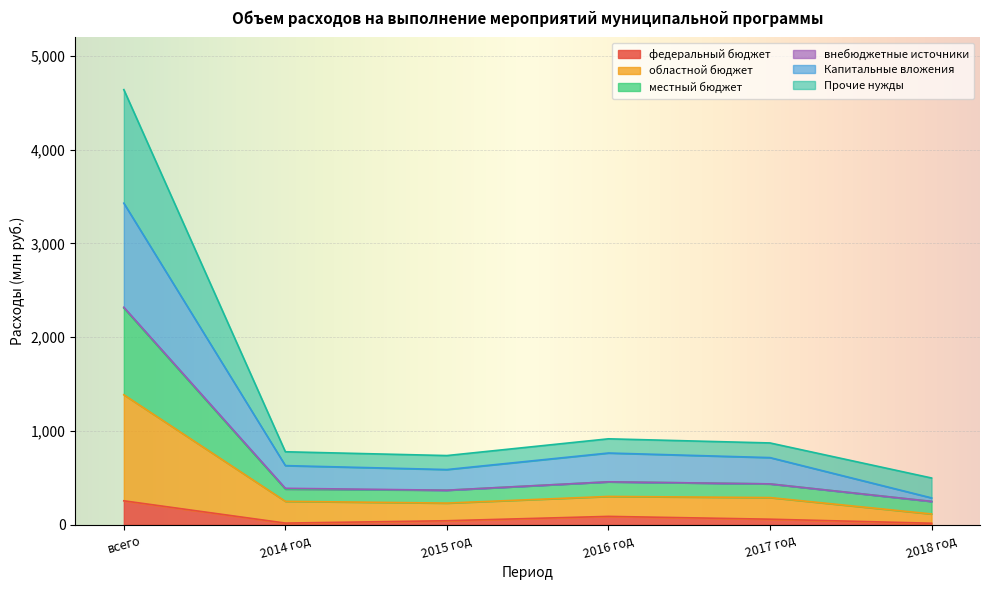

In местный бюджет, how many points are lower than both neighbors (excluding endpoints)?

1